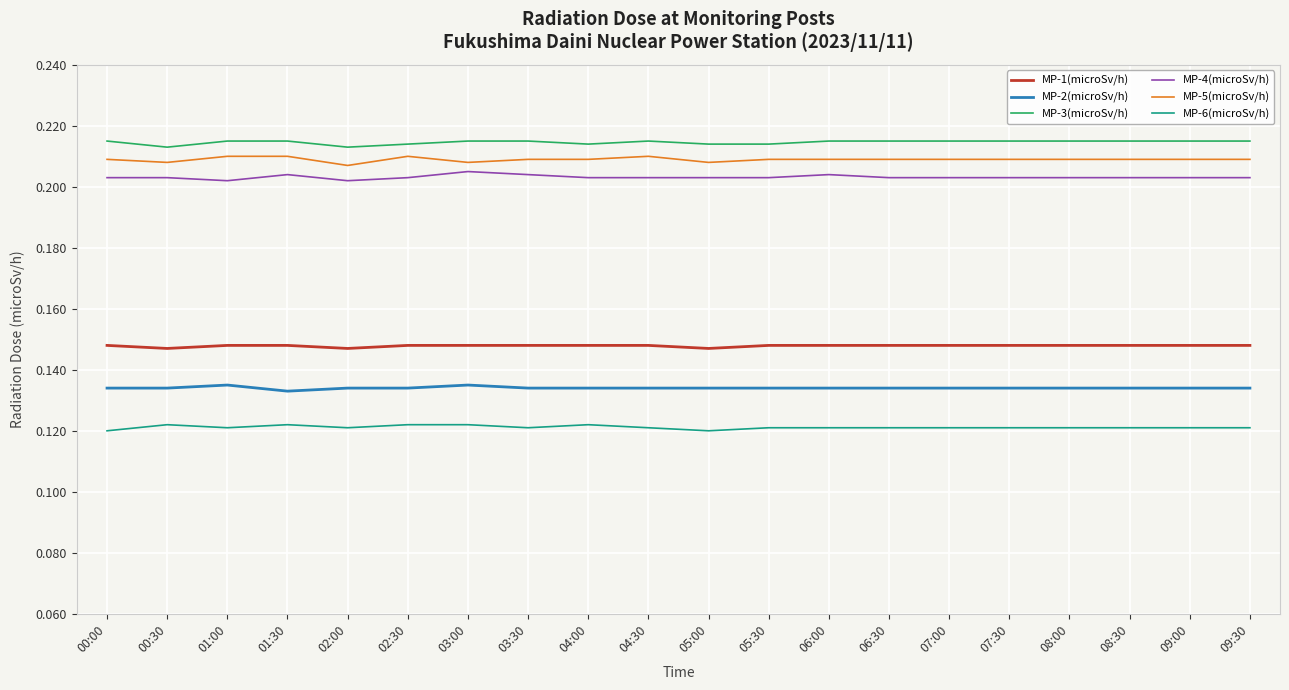

The value of MP-4(microSv/h) at 06:00 is 0.3. True or false?

False